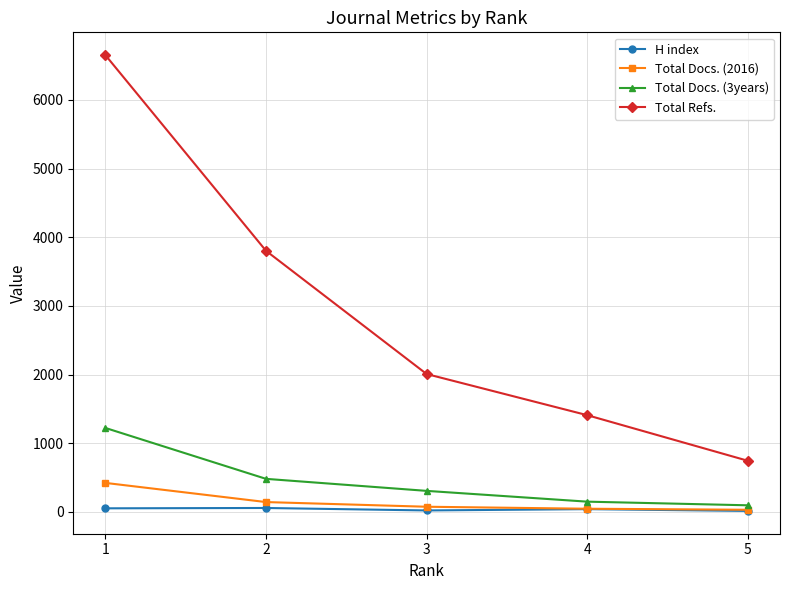

Where does the Total Docs. (3years) series first go above 307?

1